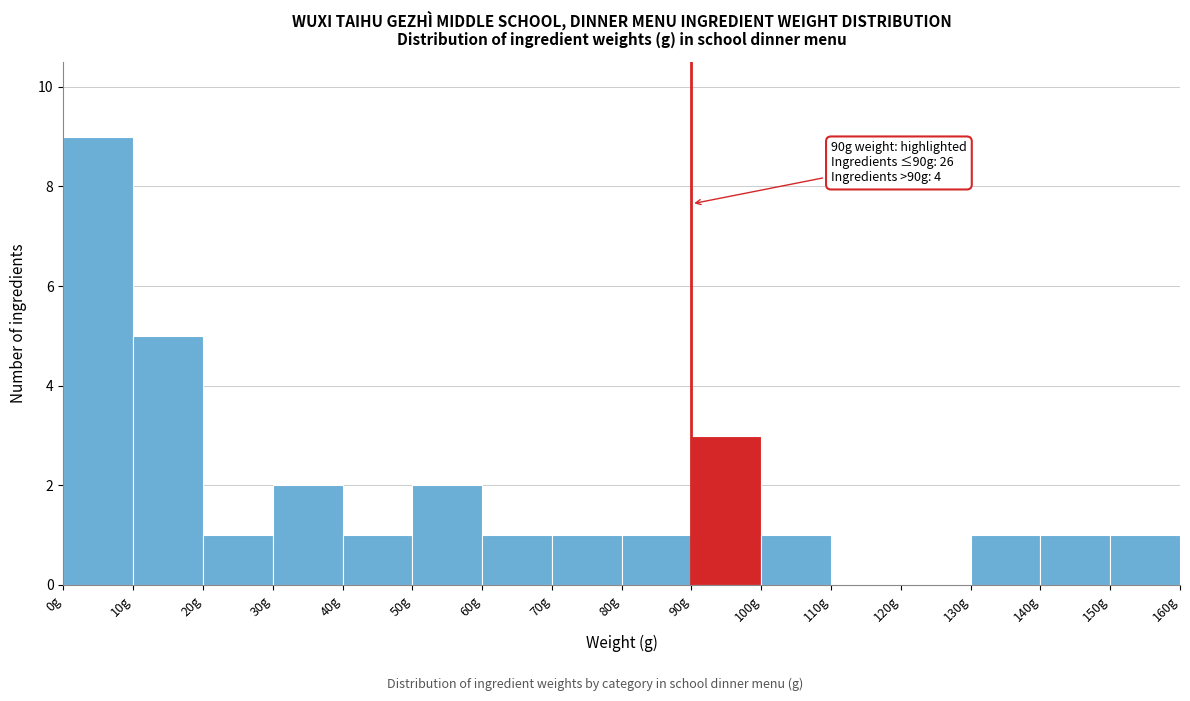

Which range on the x-axis has the tallest bar?

0 to 10